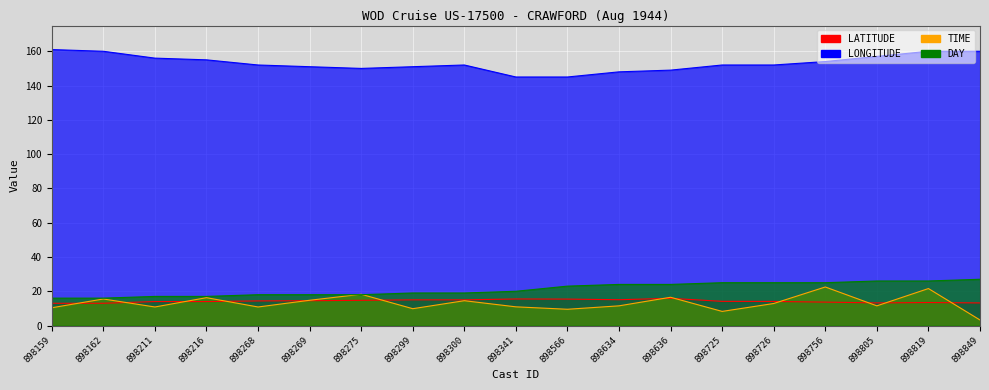

In TIME, how many points are higher than both neighbors (excluding endpoints)?

7